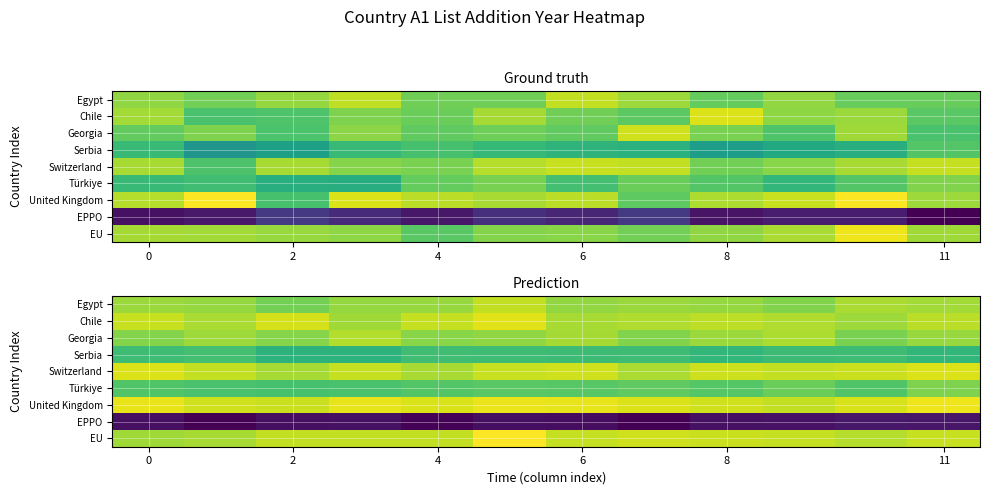

Is it true that Egypt equals 2018.0 at 8?

True